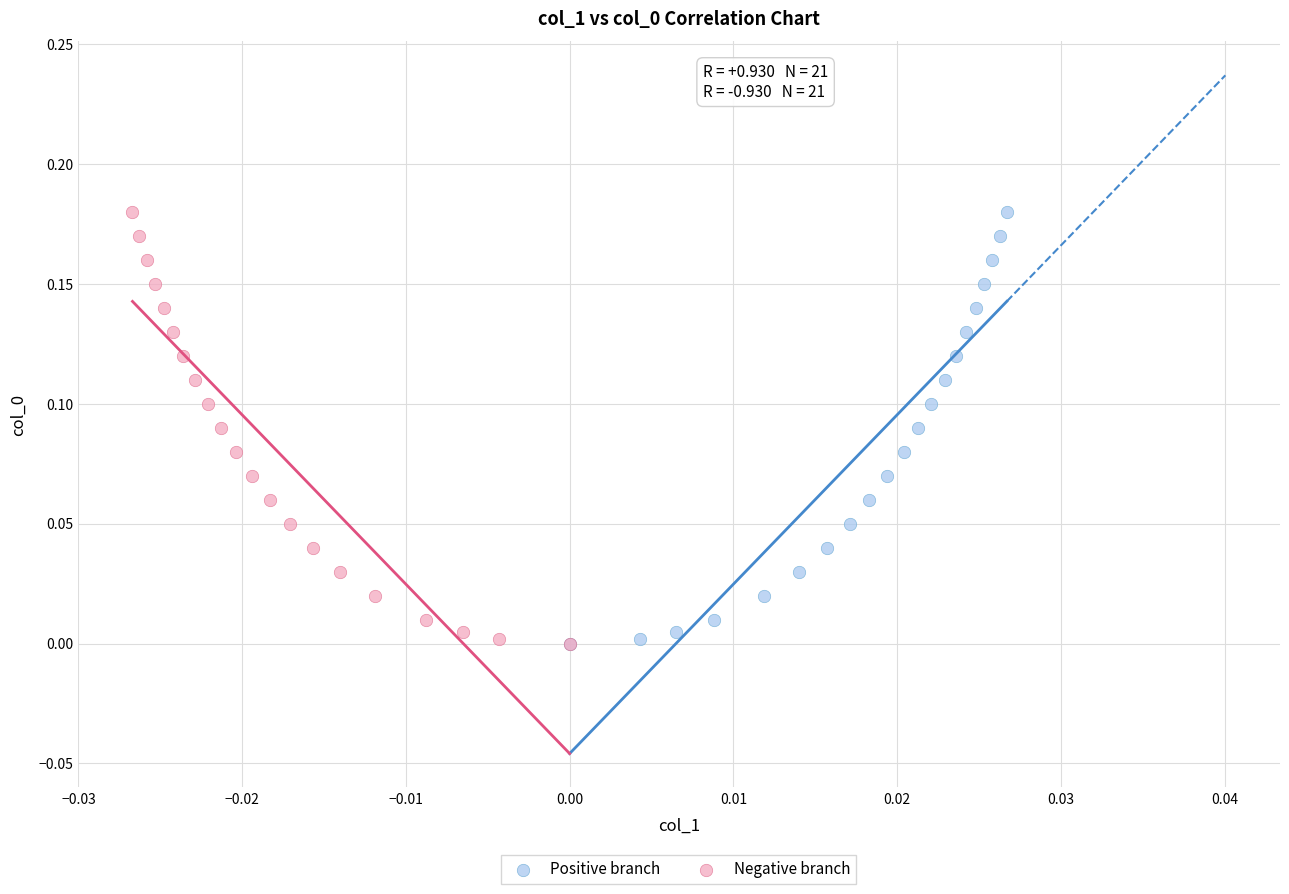

What are all the series names shown in the legend?

Positive branch, Negative branch